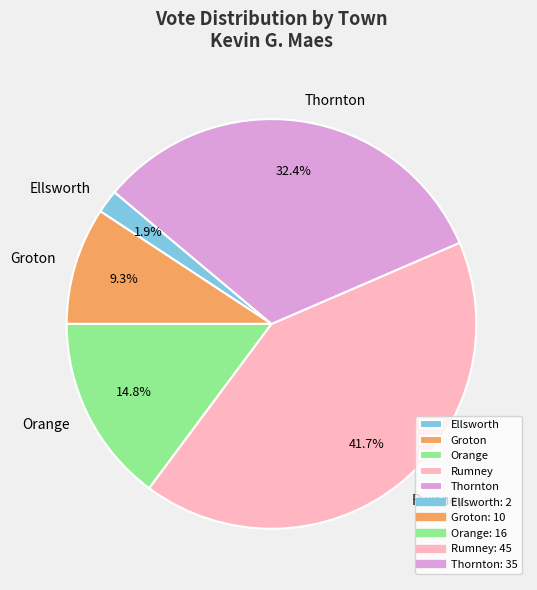

How many slices are in this pie chart?

5